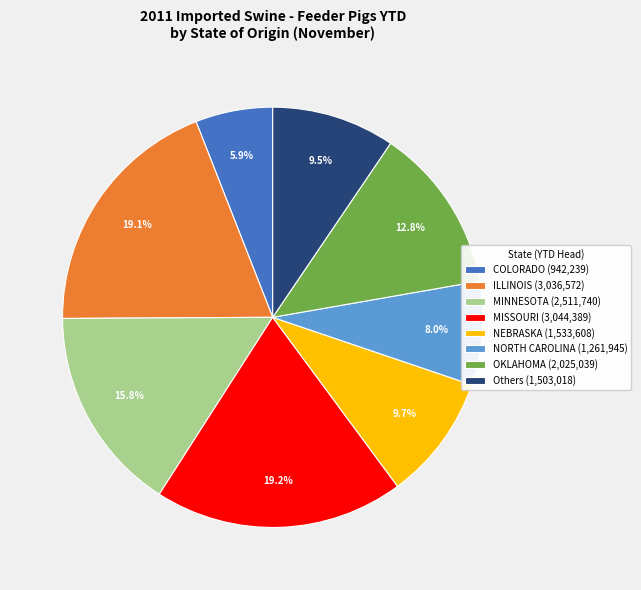

Approximately how many times larger is the value at COLORADO (942,239) compared to OKLAHOMA (2,025,039)?

0.5